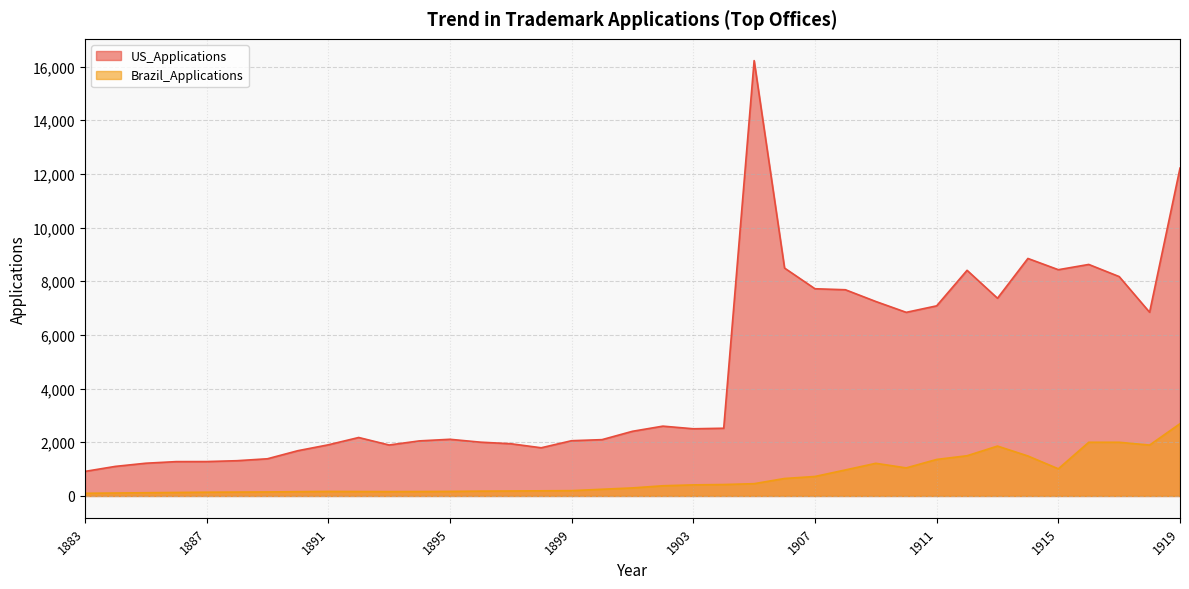

Does the chart display data point markers on the line(s)?

No